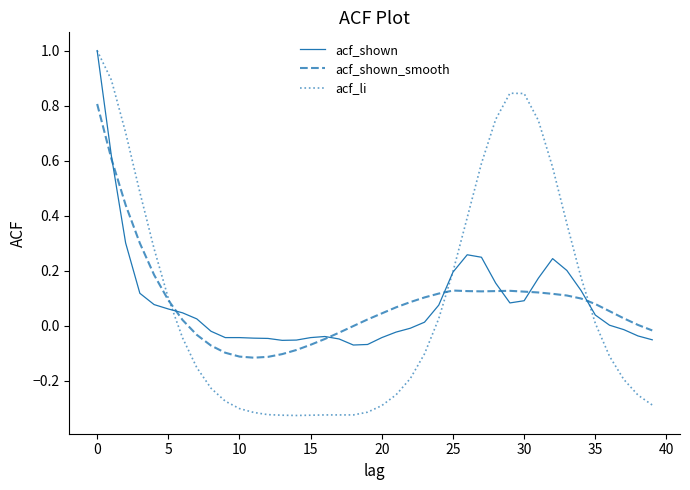

Which series has the largest range (max minus min)?

acf_li